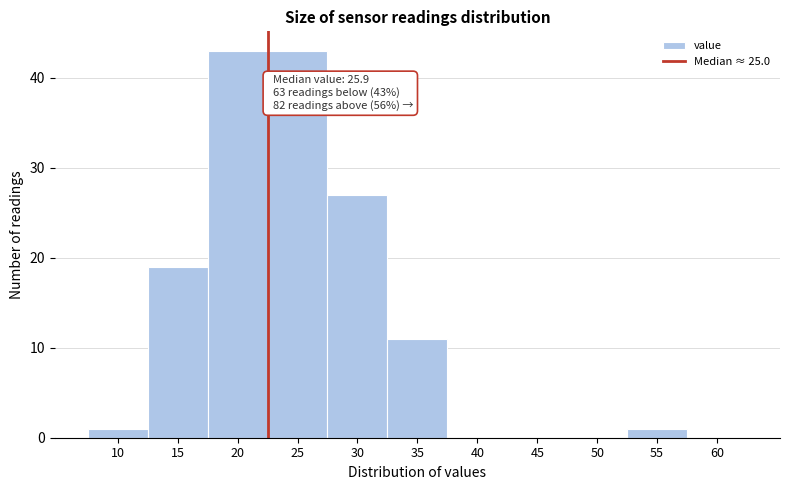

Reading left to right, transcribe all the data shown in this chart.

10=1	15=19	20=43	25=43	30=27	35=11	40=0	45=0	50=0	55=1	60=0